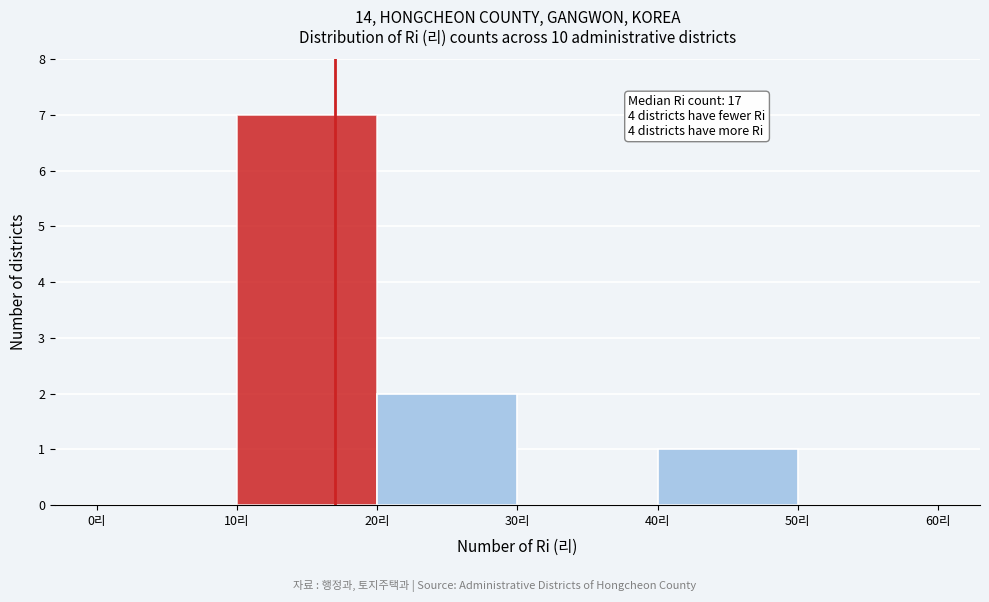

Over which range of the x-axis is the bar tallest?

10 to 20